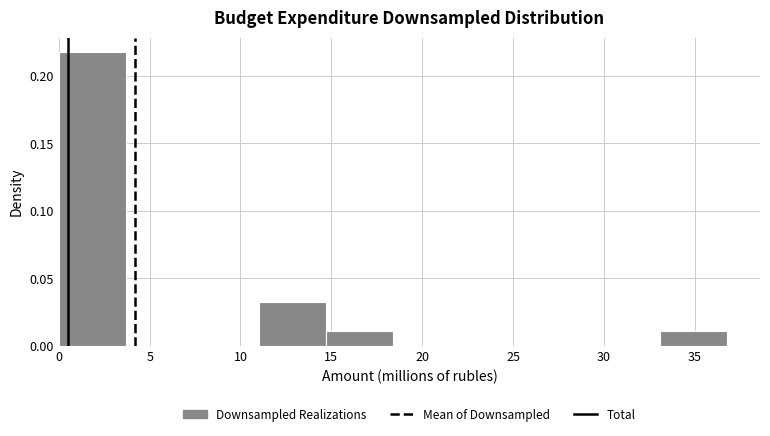

What is the height of the bar covering 11.0 to 14.5 on the x-axis? Neither the bar edges nor the heights are printed on the chart, so give them approximately, as read against the axes.

0.035